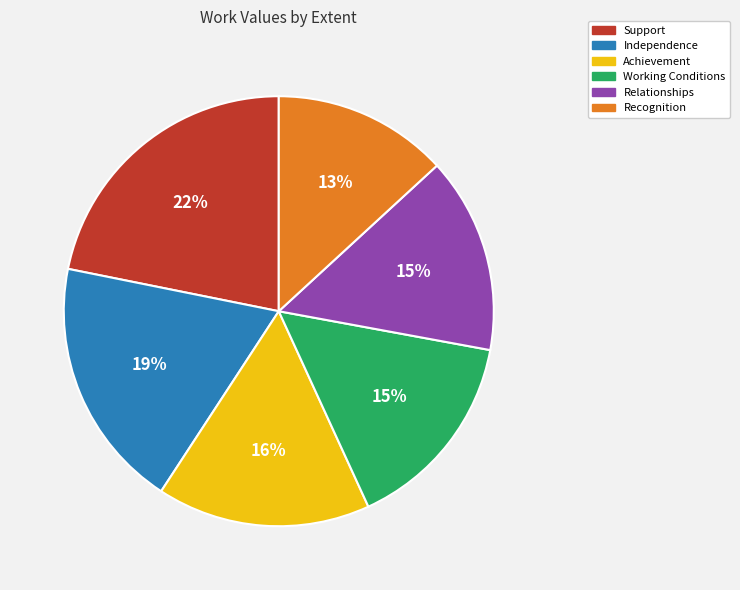

How many segments does this pie chart have?

6